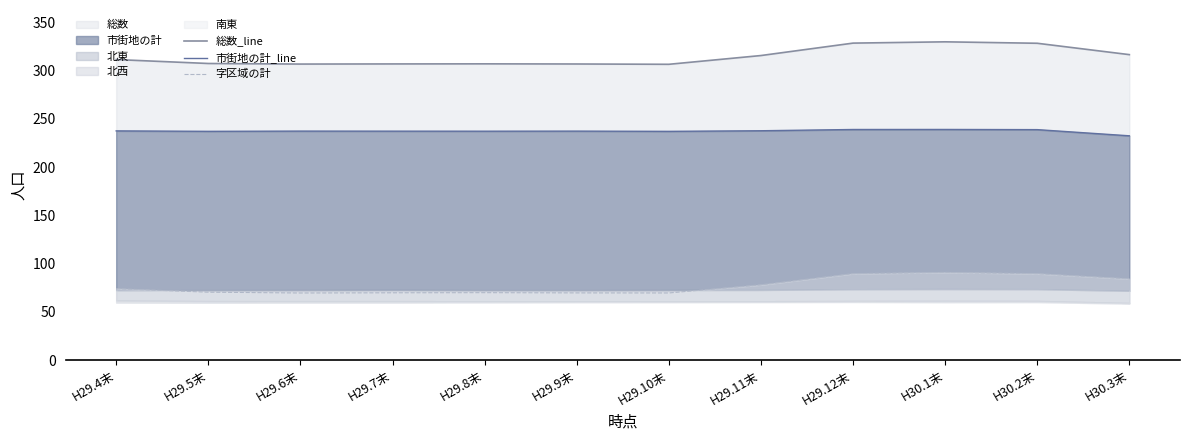

Reading left to right, extract all data points from this chart.

総数_line: 311.5	307.4	306.8	306.9	307.0	306.9	306.5	315.6	328.5	329.8	328.3	316.6
市街地の計_line: 237.5	237.1	237.3	237.2	237.2	237.3	237.0	237.7	239.0	239.0	238.8	232.4
字区域の計: 73.9	70.3	69.5	69.7	69.8	69.6	69.5	78.0	89.5	90.8	89.5	84.1